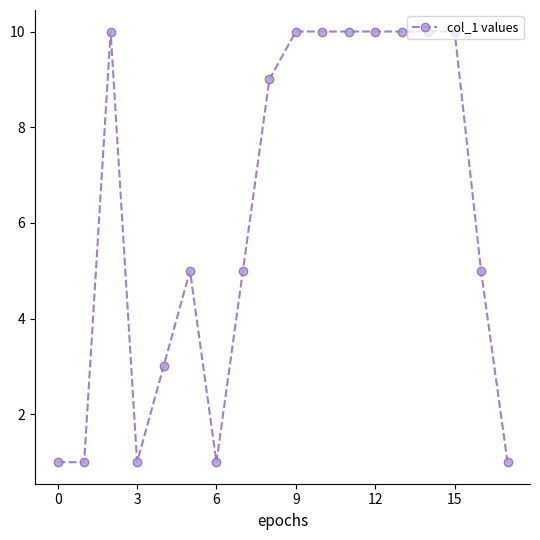

What is the difference between the maximum and minimum values?

9